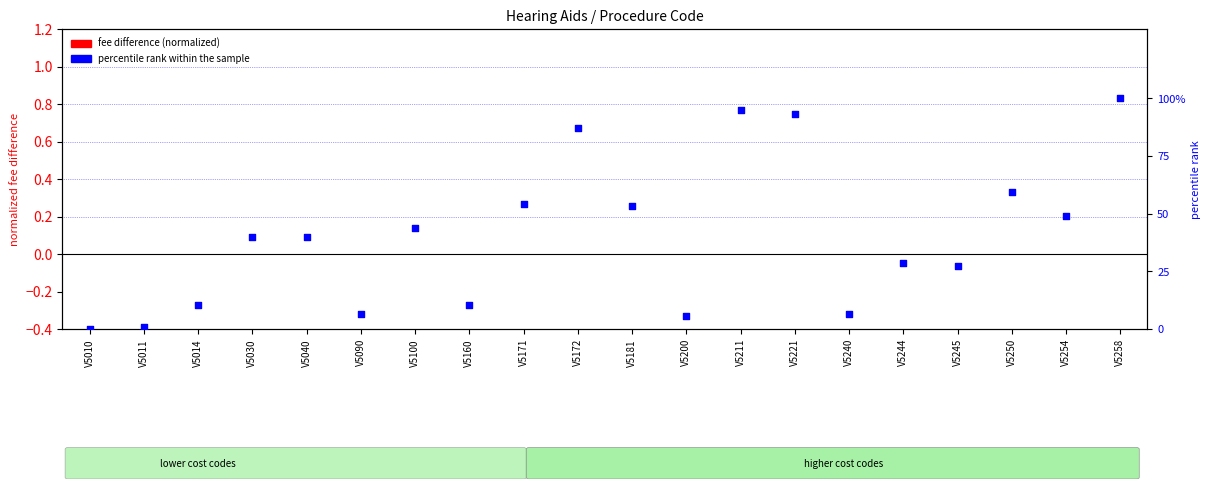

What are all the series names shown in the legend?

fee difference (normalized), percentile rank within the sample